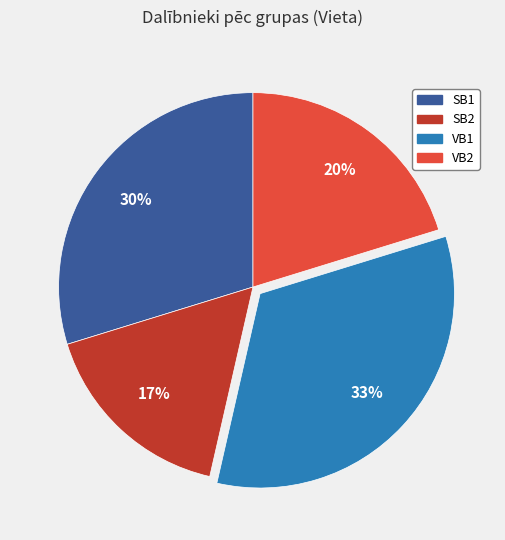

Which category has the biggest portion of the pie?

VB1